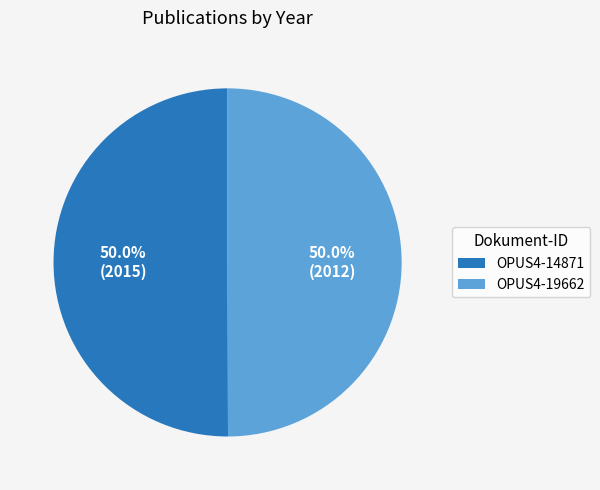

What is the ratio of the value at OPUS4-19662 to the value at OPUS4-14871?

1.0